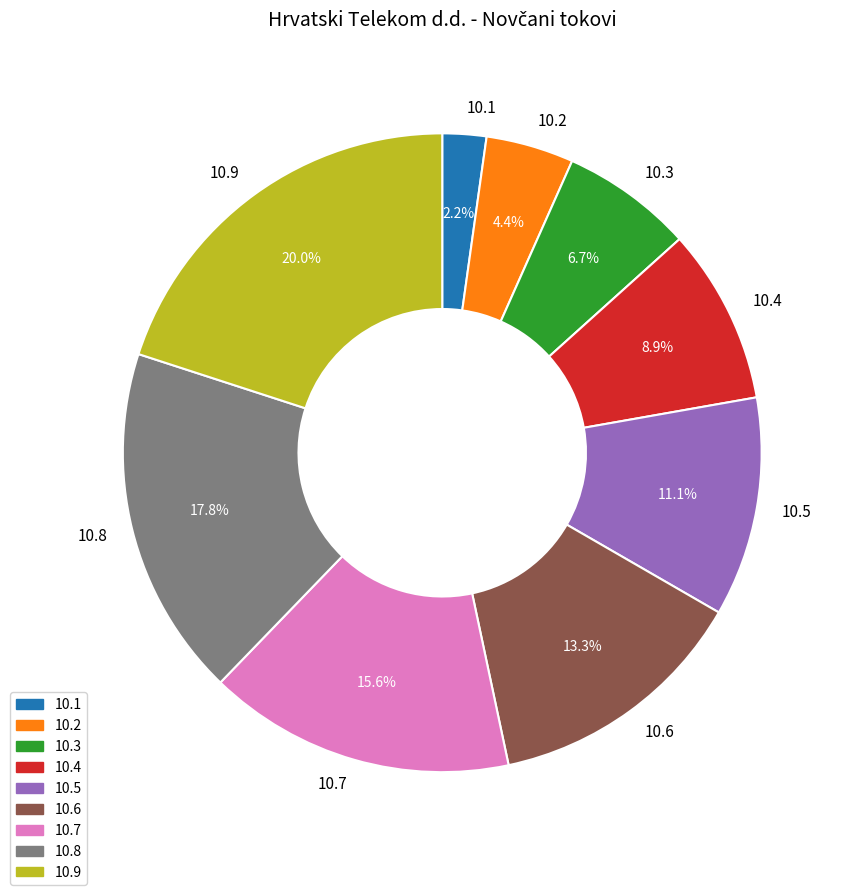

How many slices are in this pie chart?

9